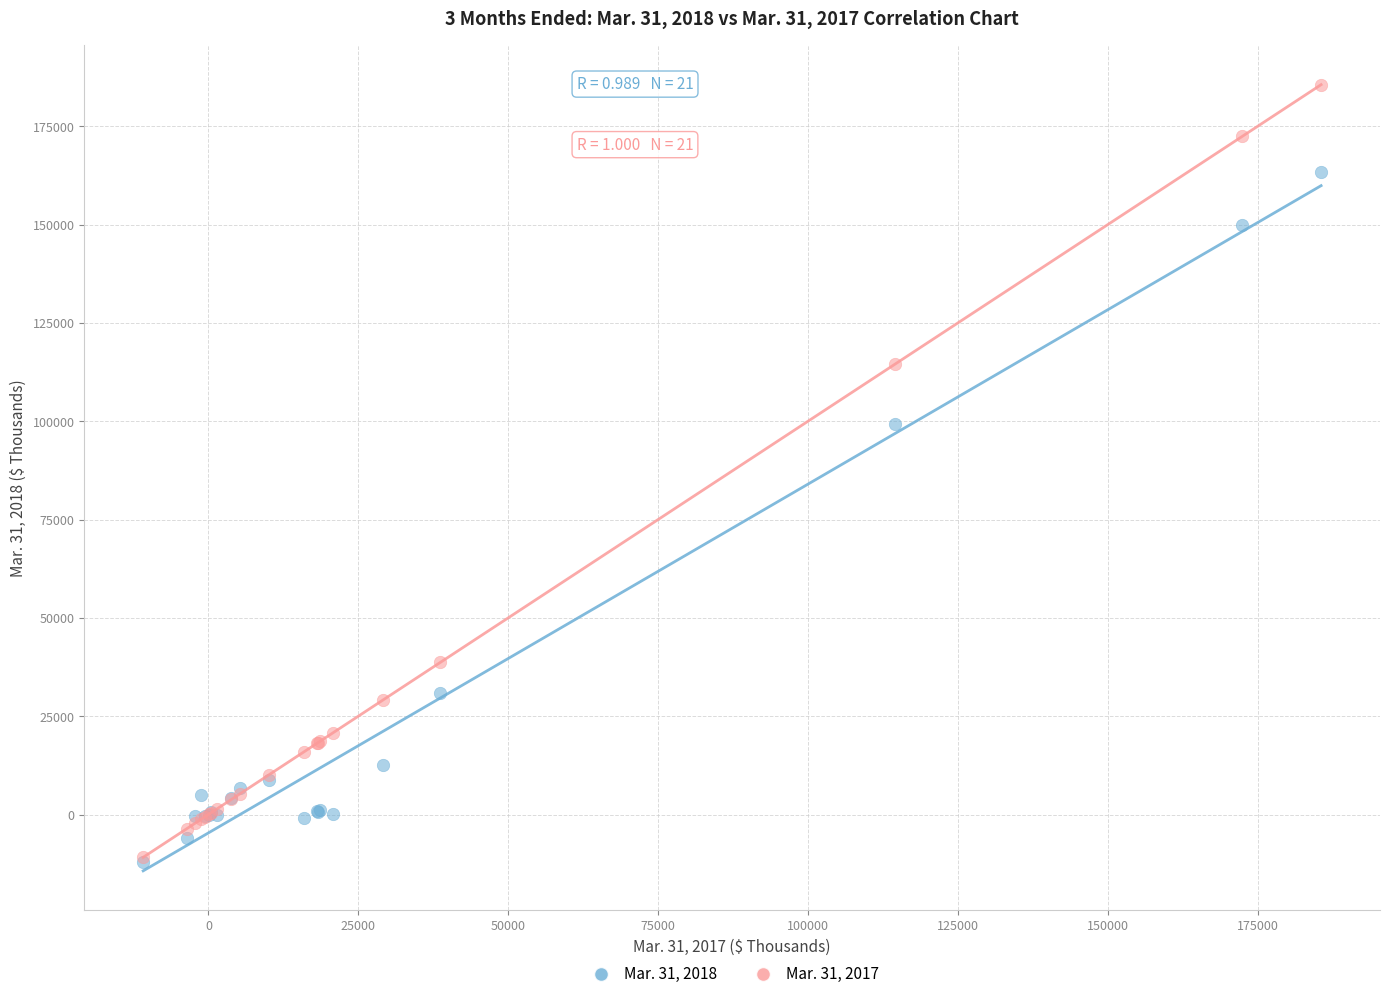

Across all series, what Y value is closest to 86802?

99340